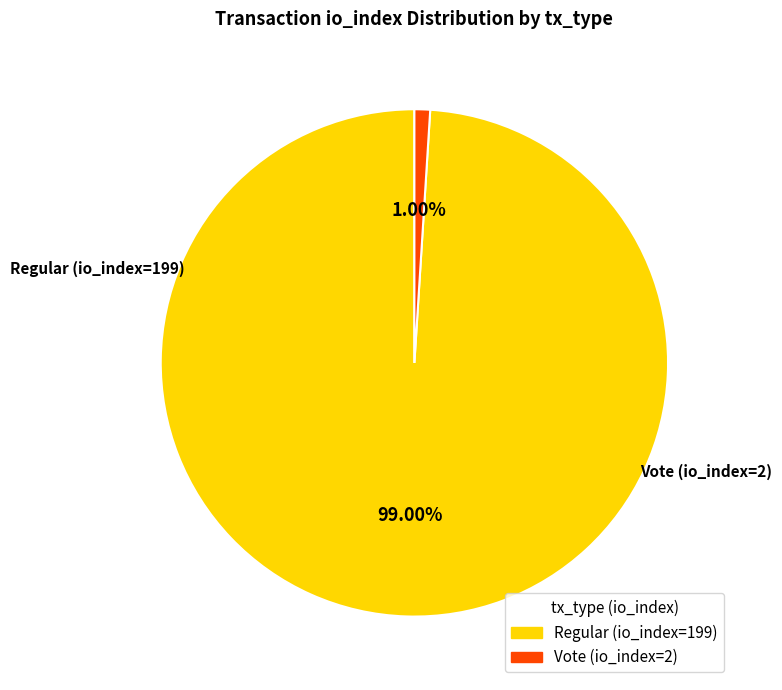

Does any single category account for the majority?

Yes